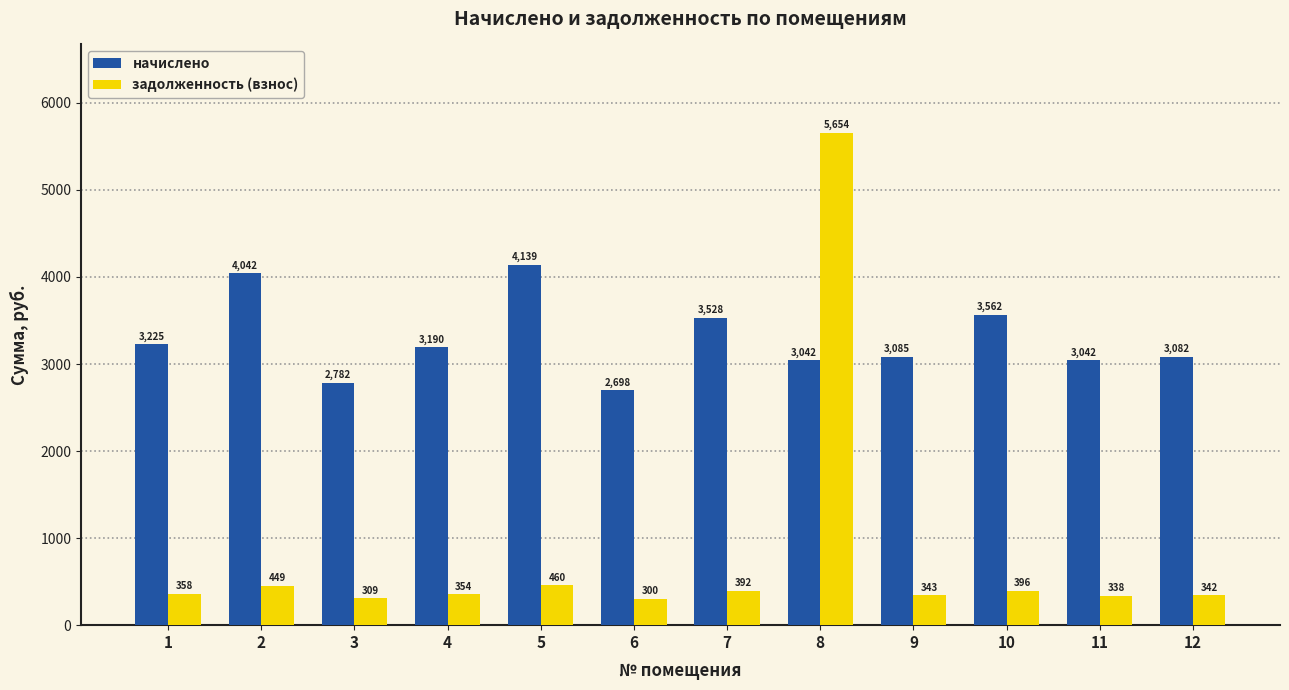

What is the minimum value shown in the chart?

299.8